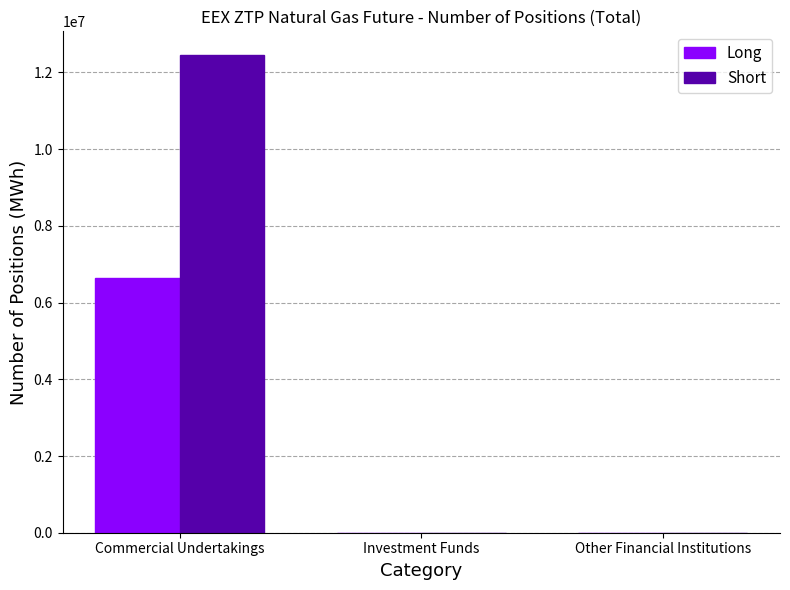

What is the greatest value displayed?

12450170